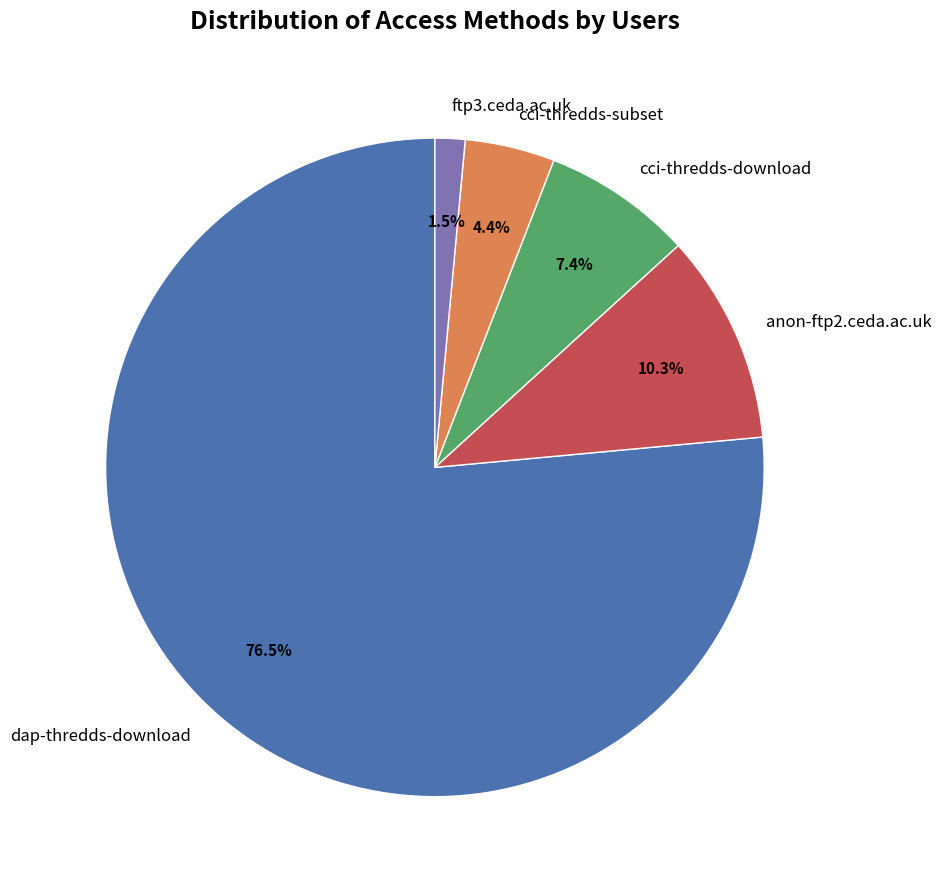

Does ftp3.ceda.ac.uk account for over 50% of the chart?

No